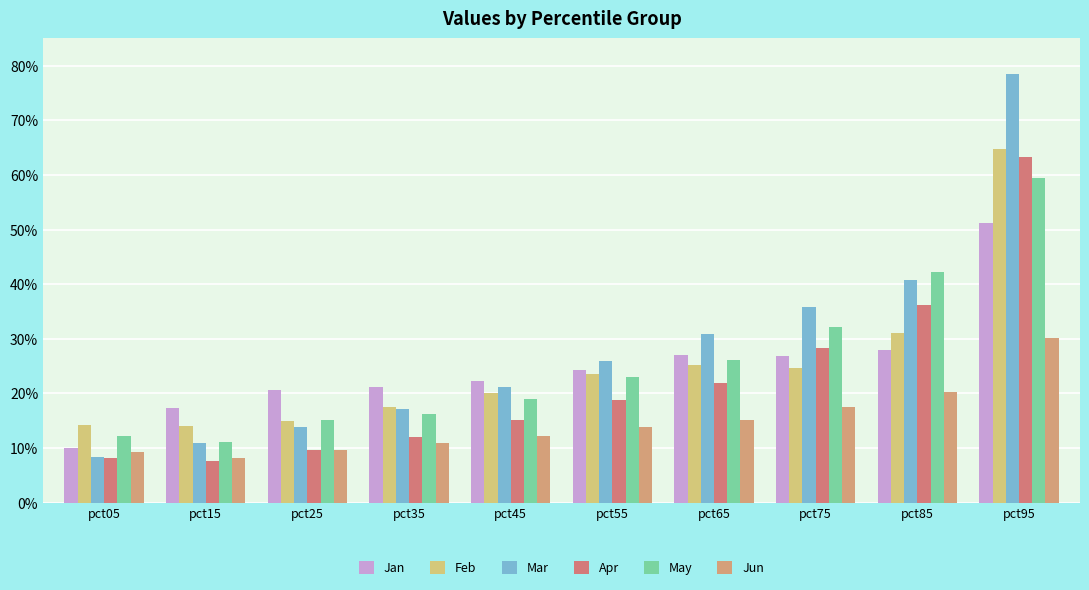

Does the chart contain any negative values?

No